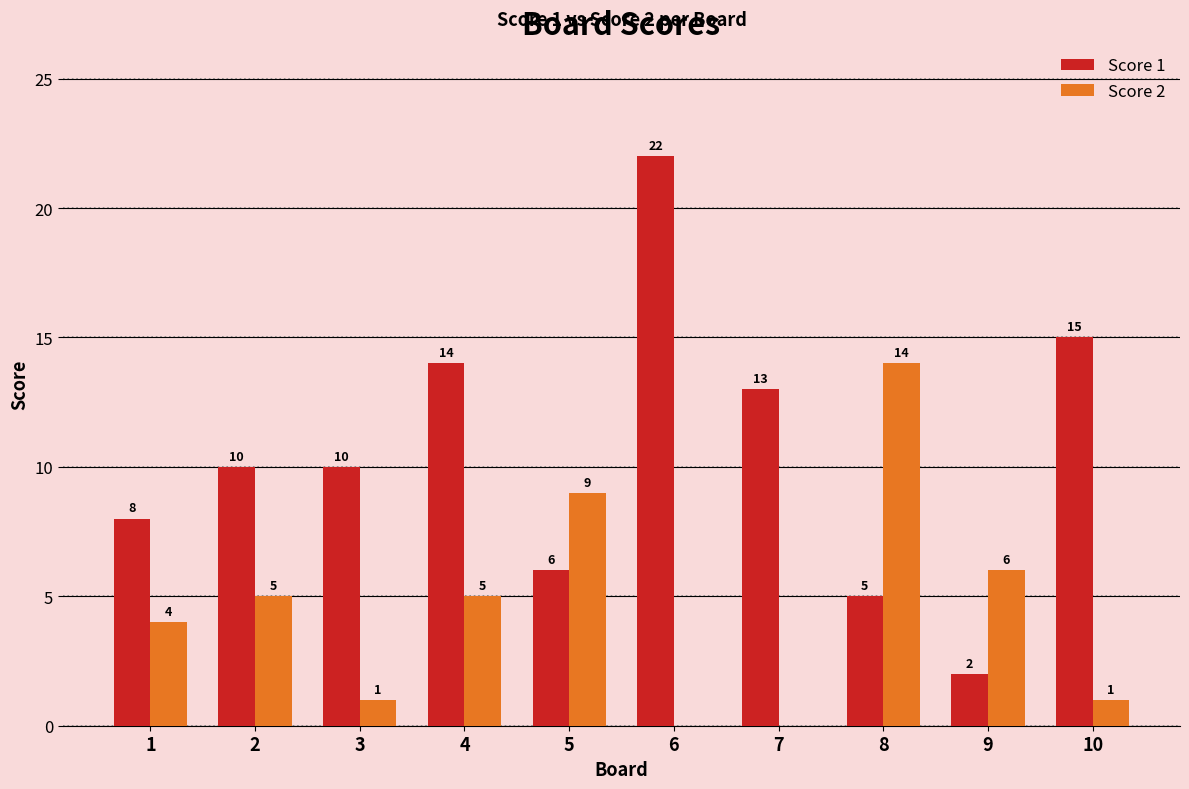

Is it true that Score 1 equals 27 at 10?

False